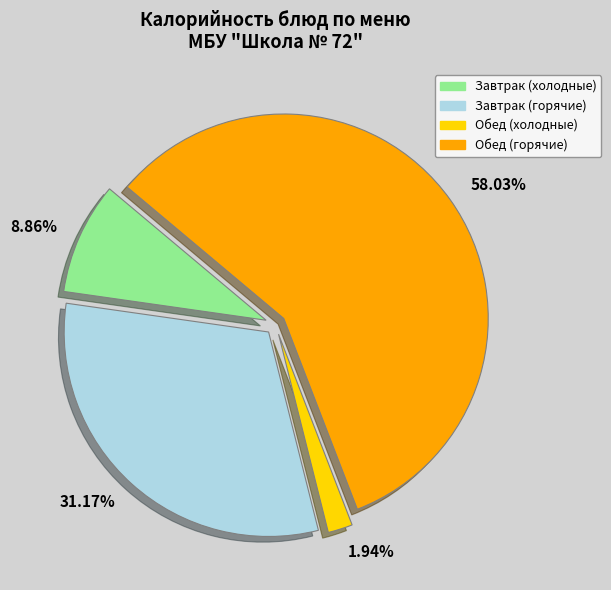

Is Обед (горячие) the majority of the pie?

Yes